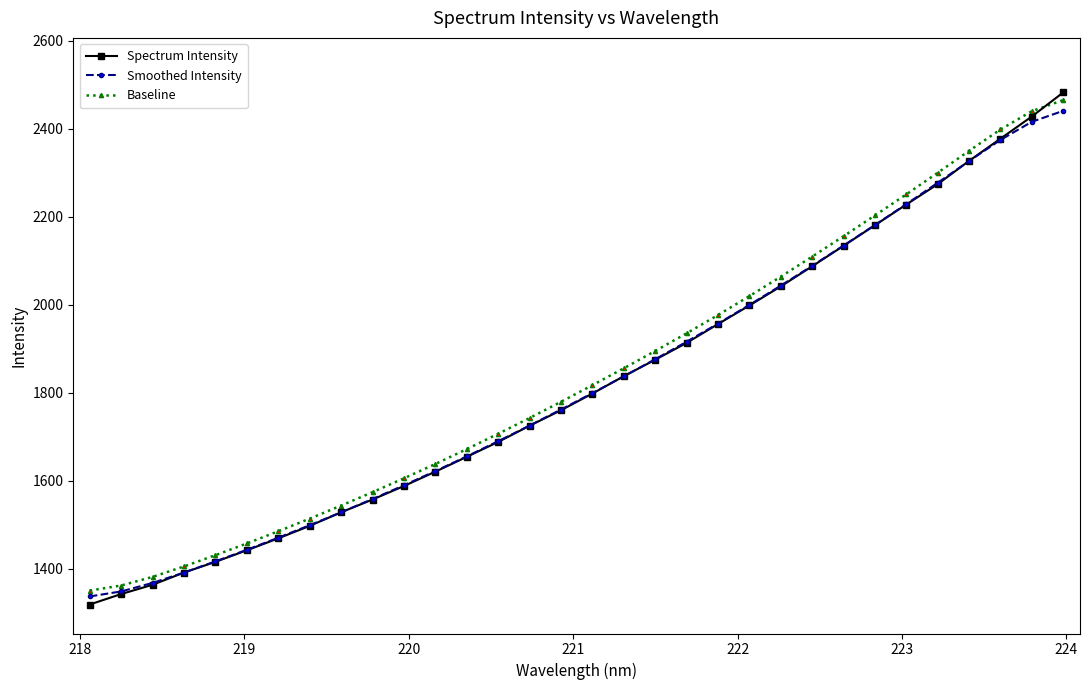

Is this an area chart (filled region under the line)?

No